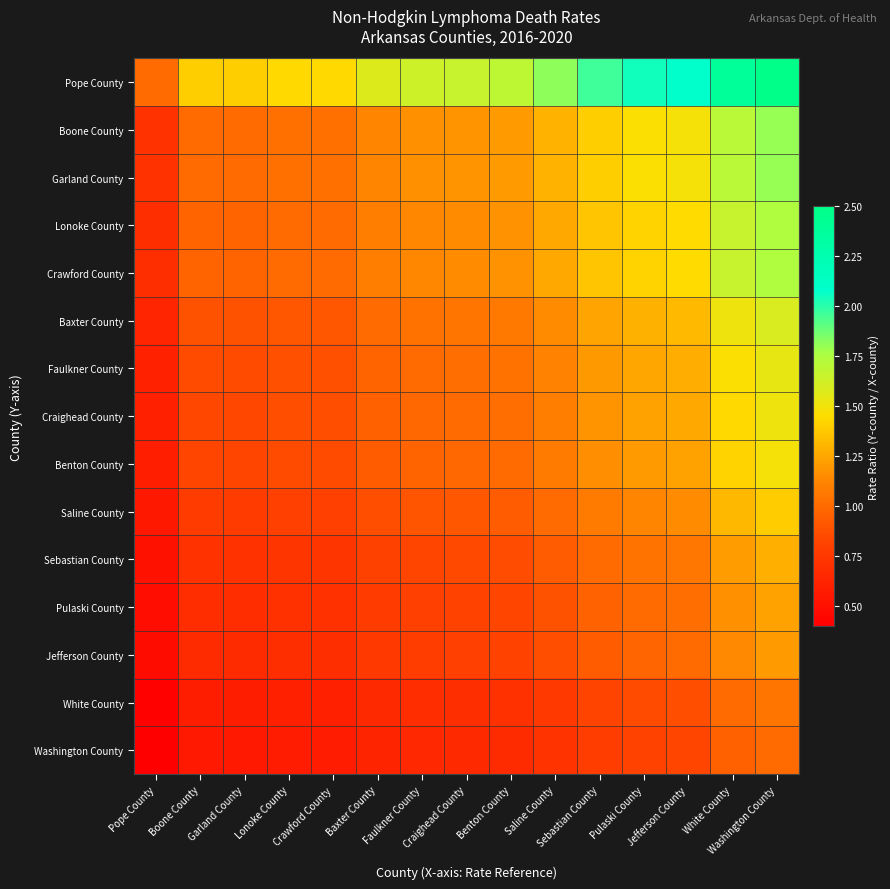

What is the minimum value shown in the chart?

0.4